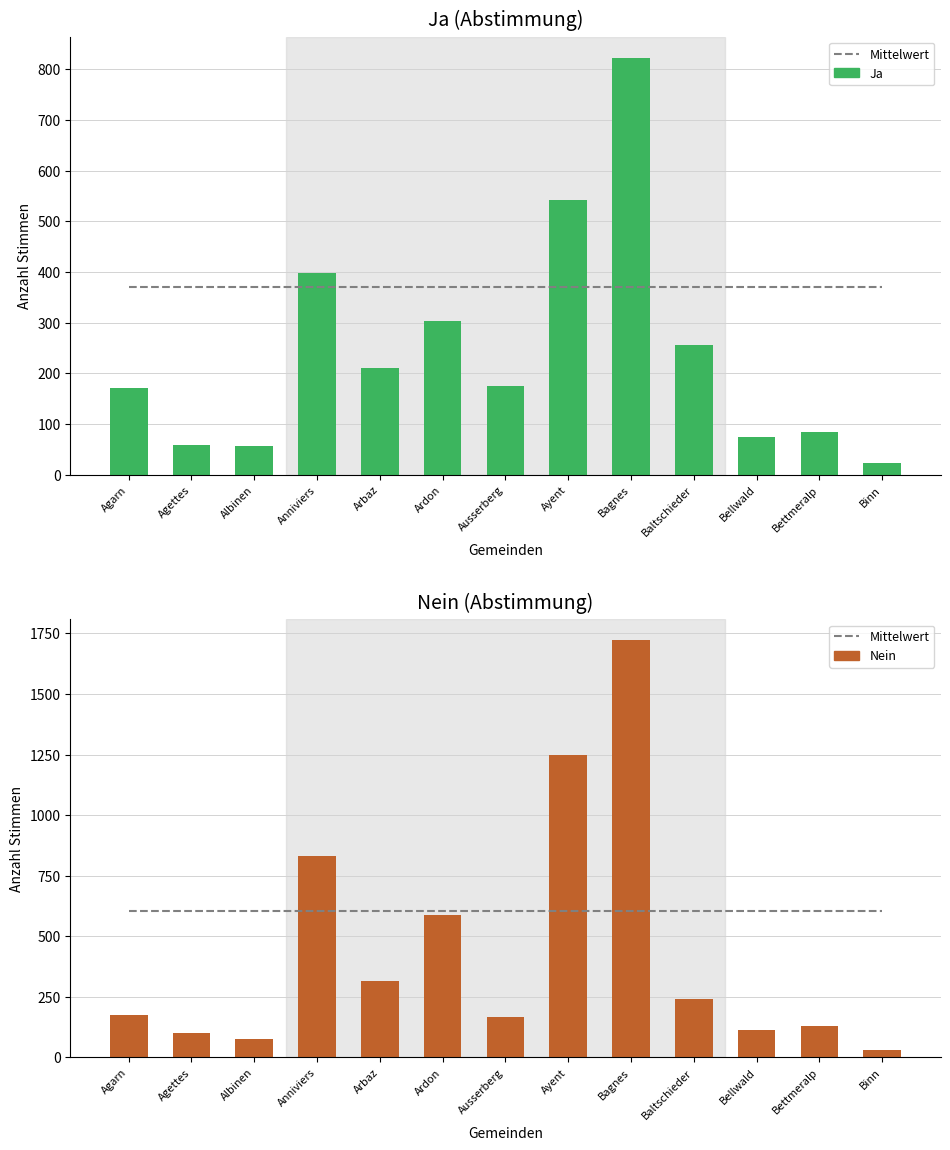

Where is Ja nearest to the value 423?

Anniviers